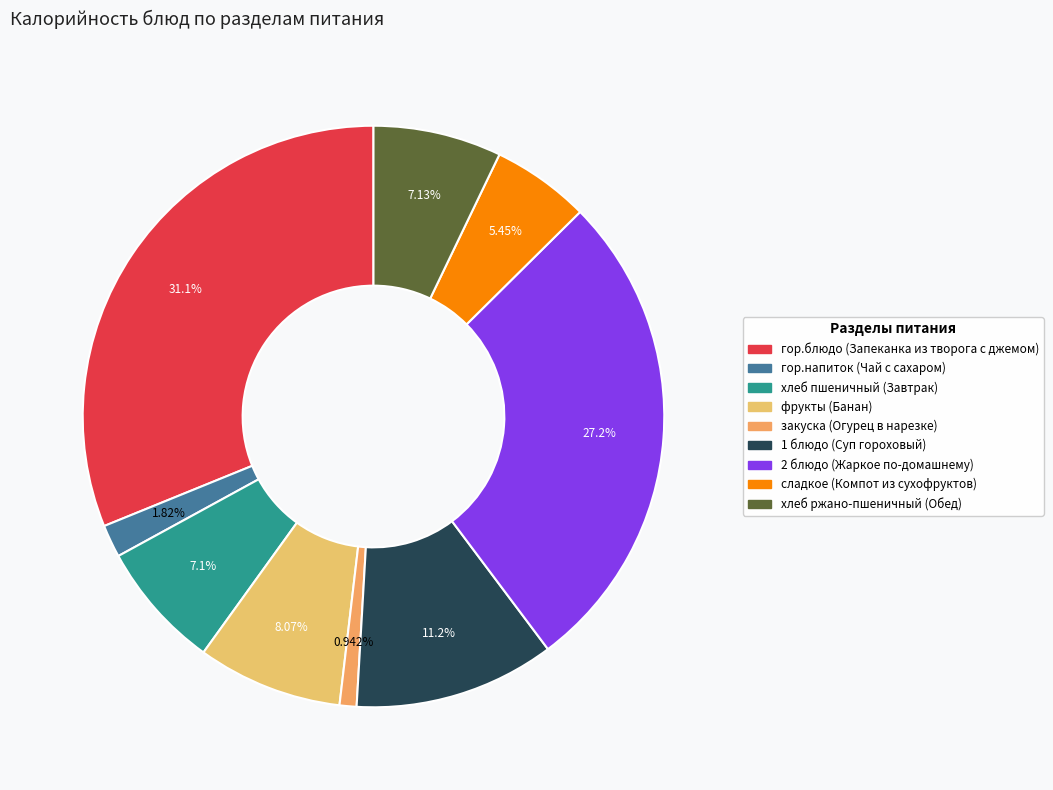

The 1 блюдо (Суп гороховый) slice represents 11% of the pie. True or false?

True